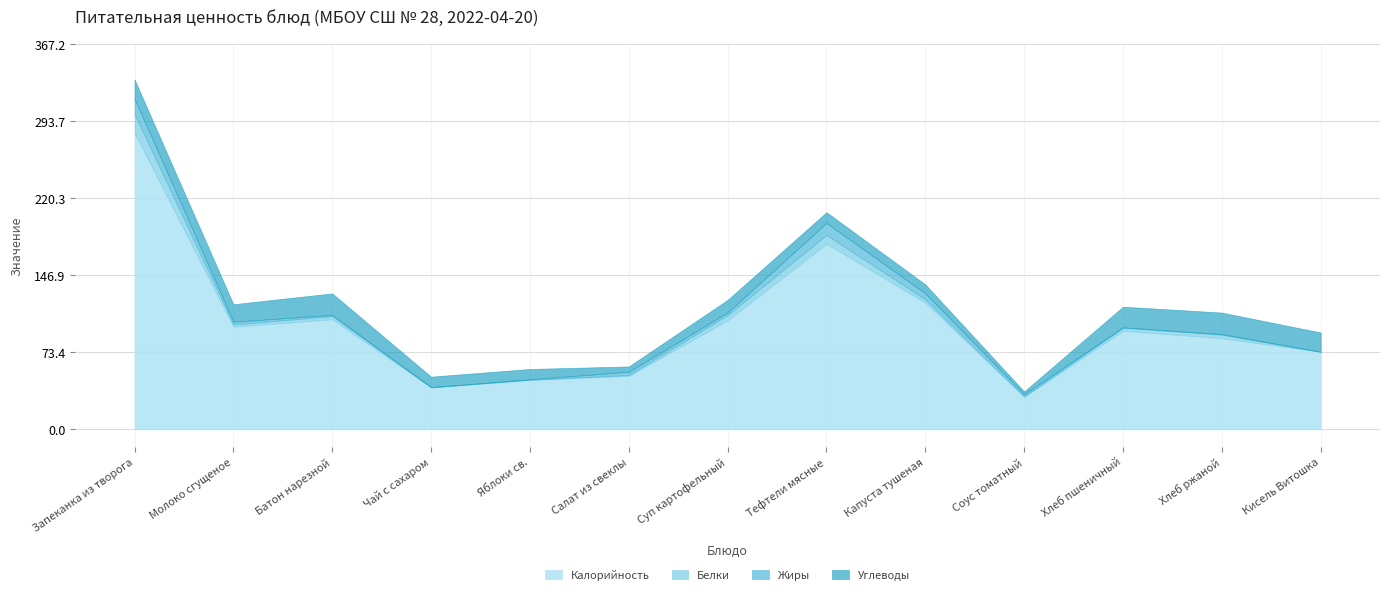

True or false: Жиры and Углеводы intersect in this chart.

True